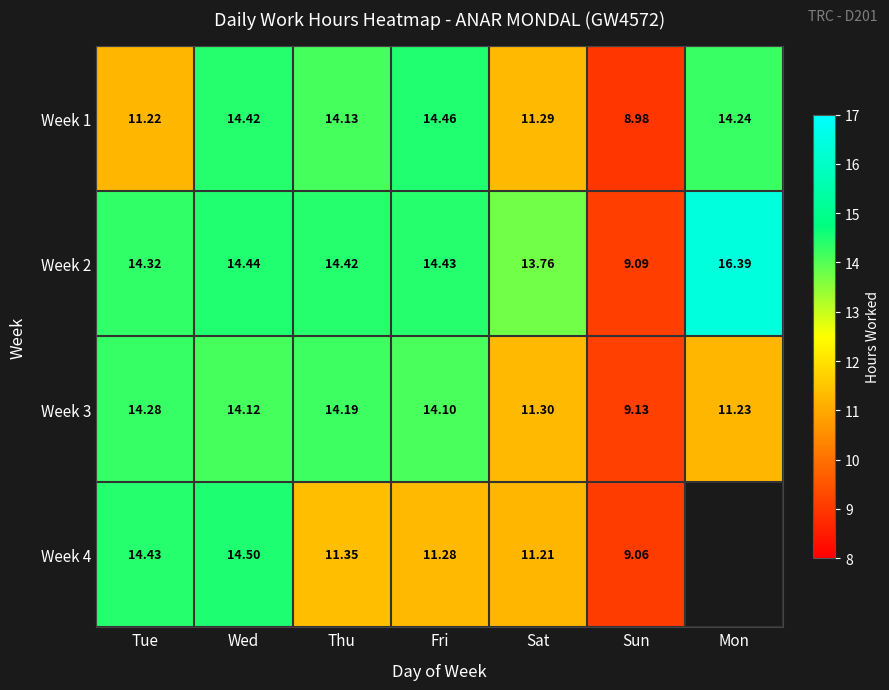

What is the total value across all series at Fri?

54.3